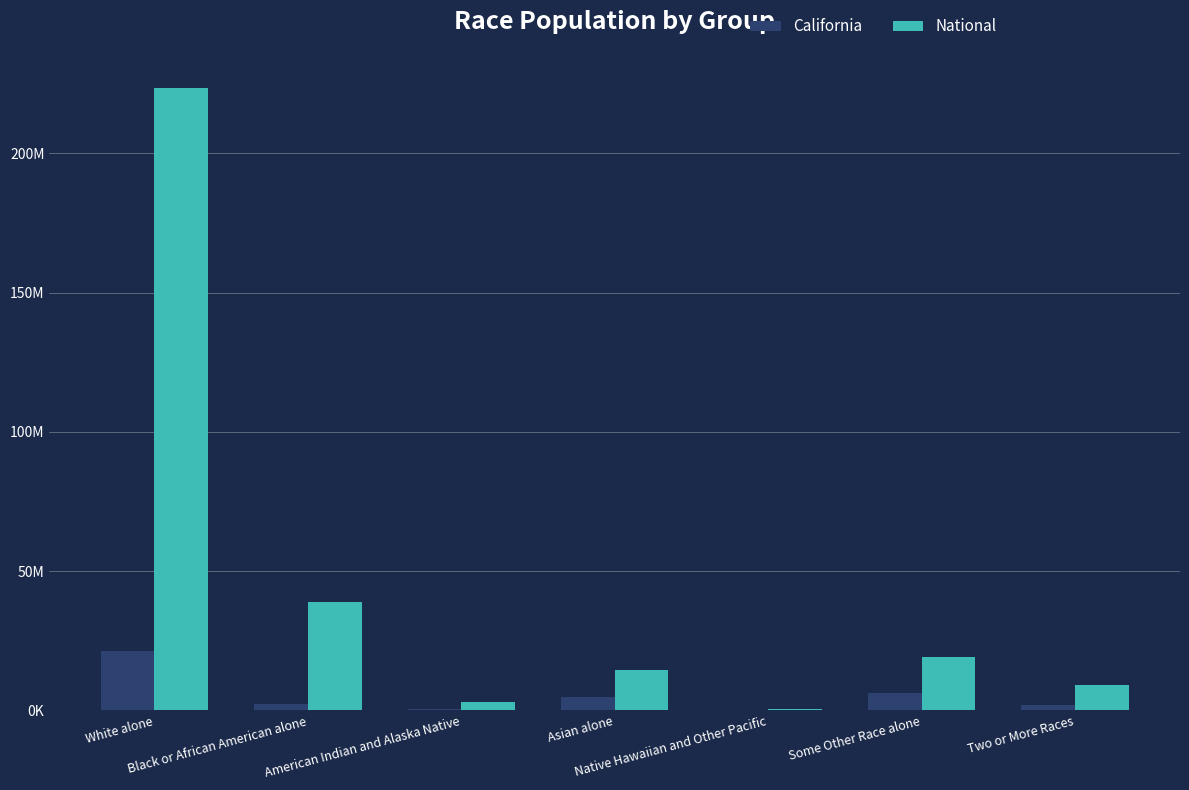

Are the bars grouped side by side (vs. stacked)?

Yes